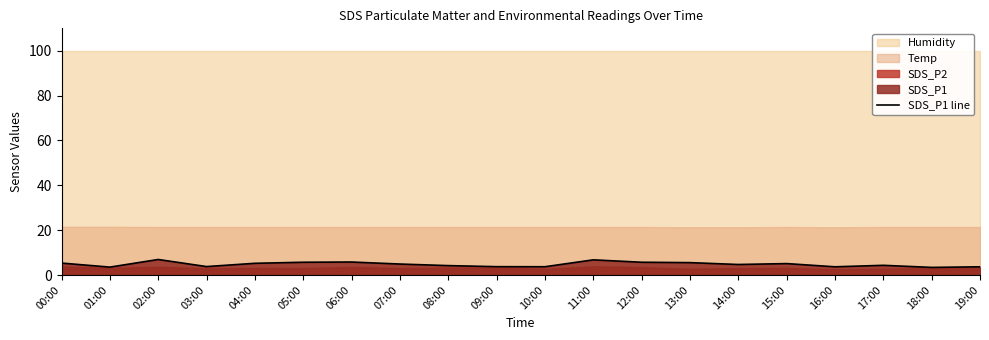

True or false: the data shows 3.4 at 00:00.

False